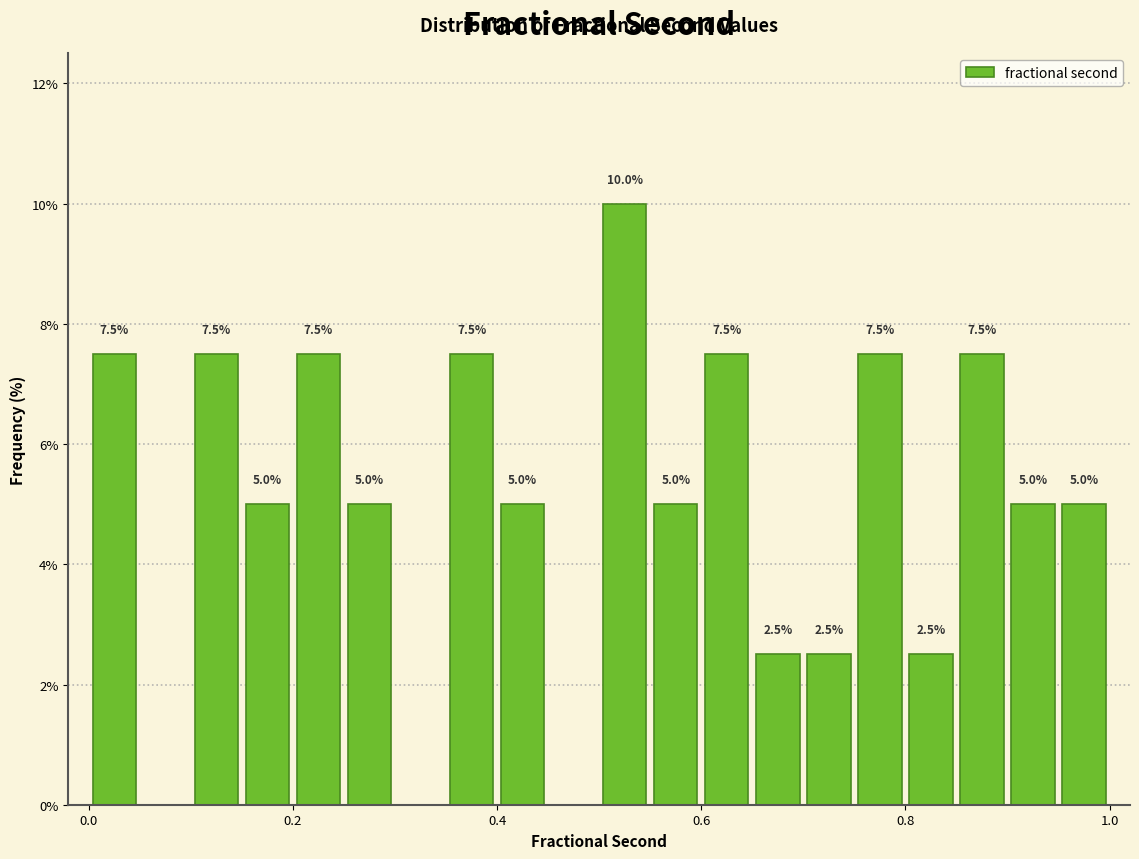

Around what value on the x-axis is the tallest bar? Give the approximate position of its centre, as read against the axis.

0.52